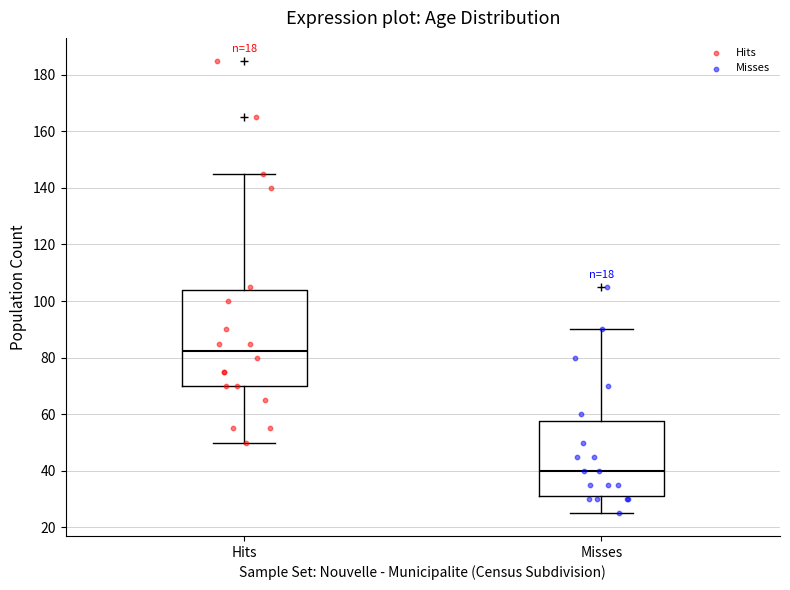

Where does the upper whisker of the box for Misses end on the y-axis? The values are not printed on the chart, so give them approximately, as read against the axis.

90